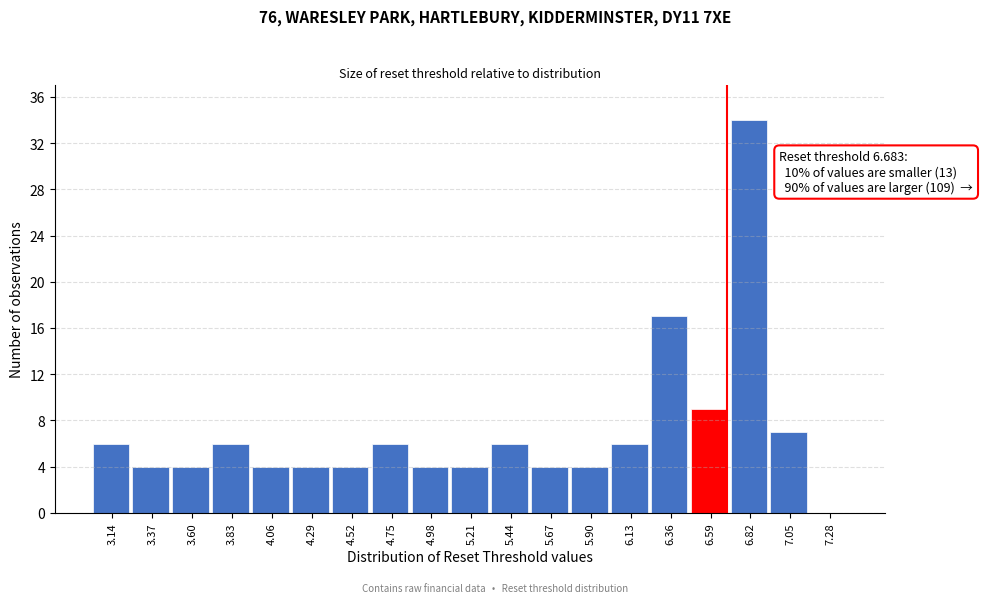

Over which range of the x-axis is the bar tallest?

6.70 to 6.95